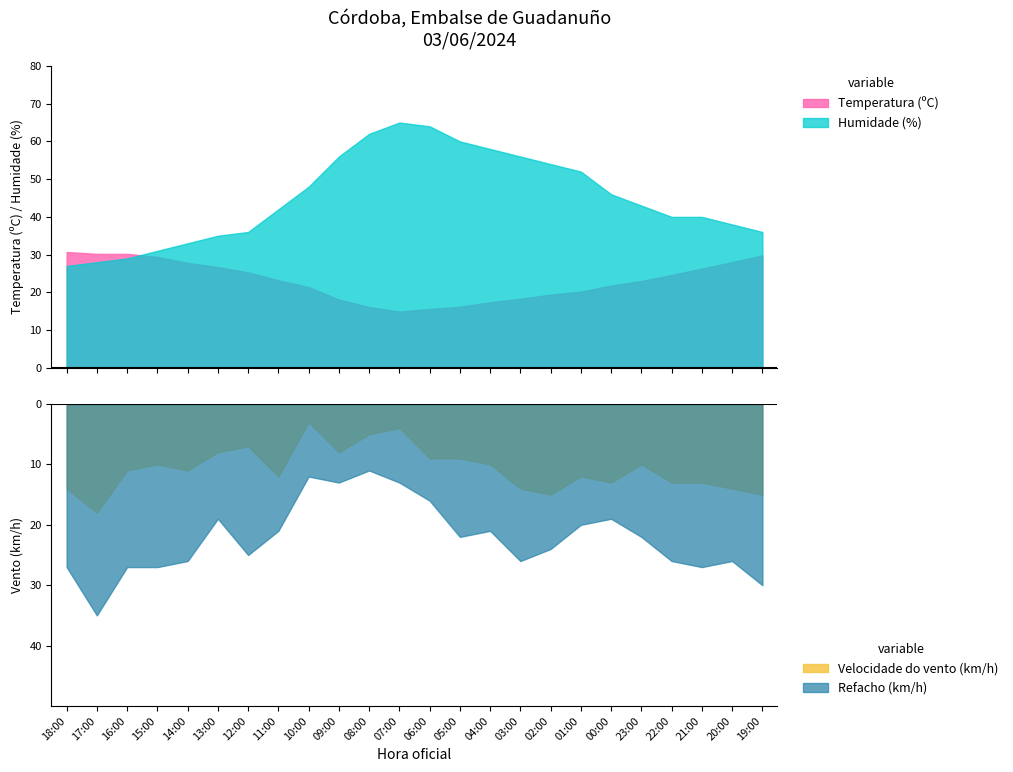

True or false: Velocidade do vento (km/h) has more than 2 points higher than both neighbors.

True